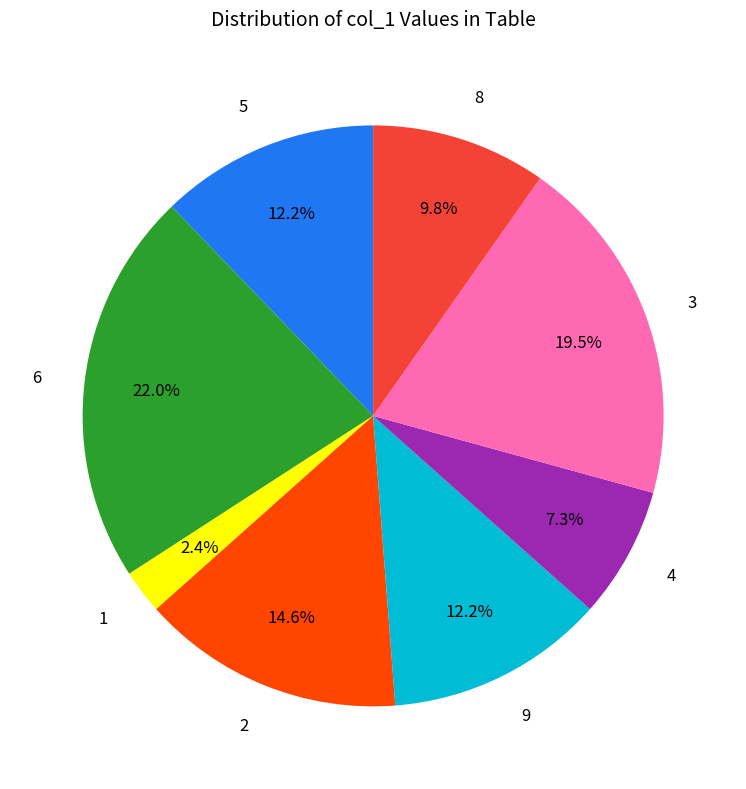

Which category has the biggest portion of the pie?

6